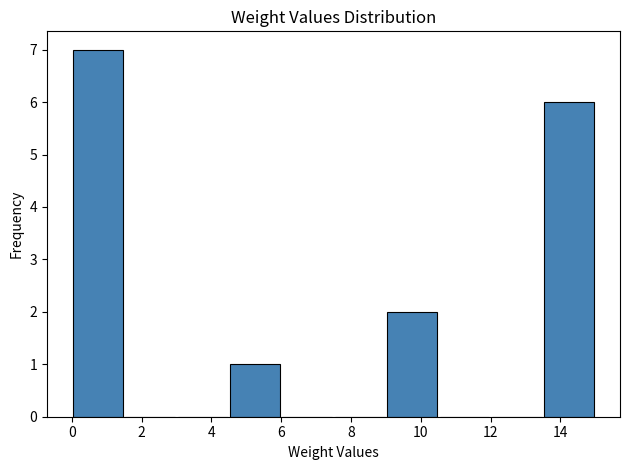

Reading left to right, transcribe this chart: for each bar, give the range it covers on the x-axis and its height. Neither the bar edges nor the heights are printed on the chart, so give them approximately, as read against the axes.

0.0 to 1.5: 7
1.5 to 3.0: 0
3.0 to 4.5: 0
4.5 to 6.0: 1
6.0 to 7.5: 0
7.5 to 9.0: 0
9.0 to 10.5: 2
10.5 to 12.0: 0
12.0 to 13.5: 0
13.5 to 15.0: 6